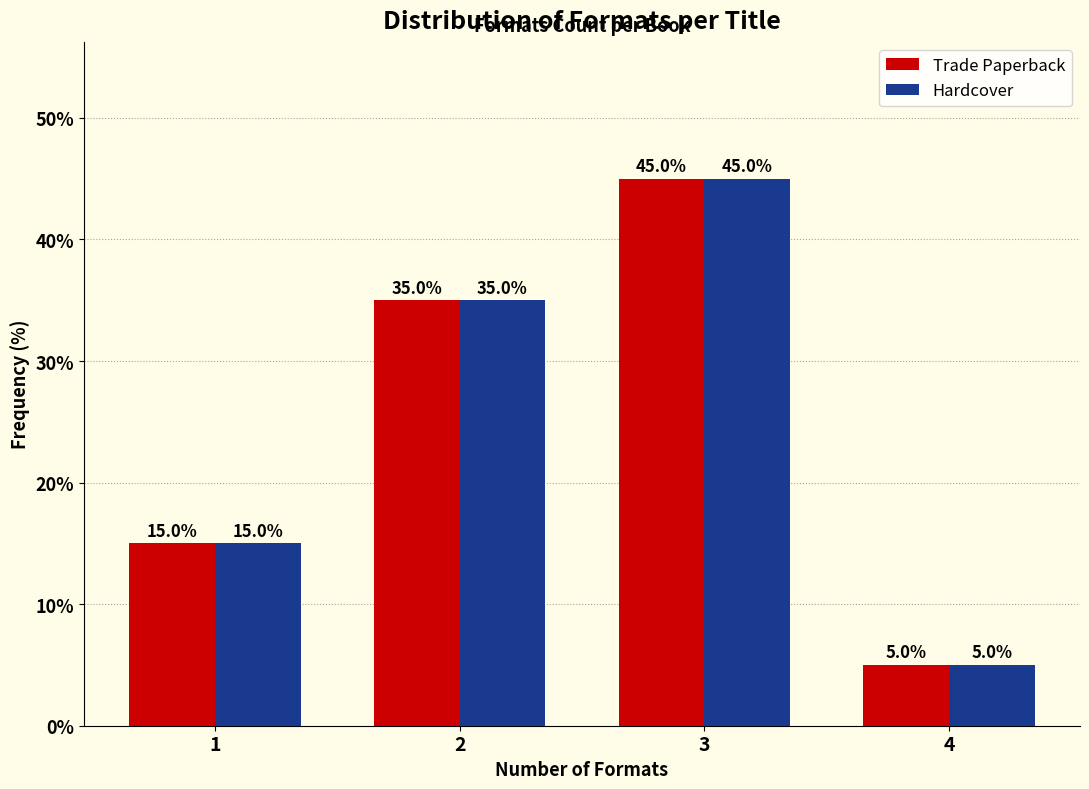

Reading left to right, what are all the values shown in this chart?

Trade Paperback: 15	35	45	5
Hardcover: 15	35	45	5